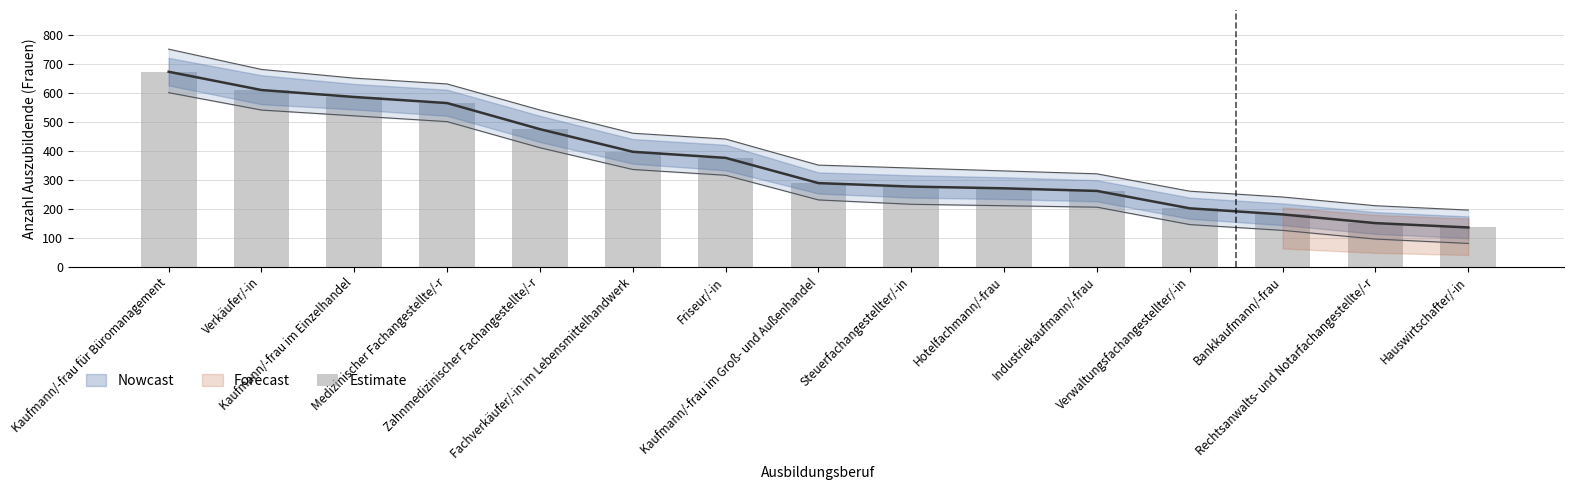

What is the difference between the maximum and minimum values?

537